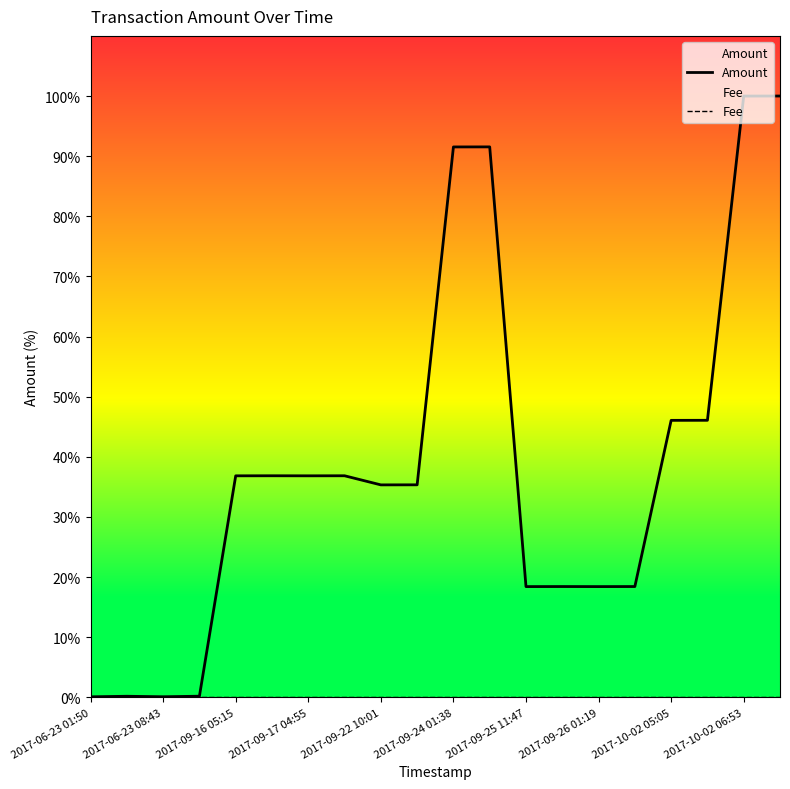

Where is Amount nearest to the value 50?

17